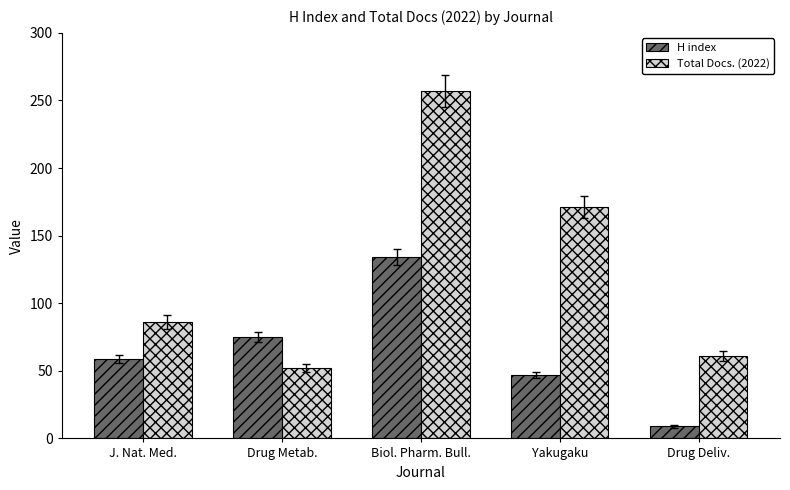

Where is H index nearest to the value 71?

Drug Metab.